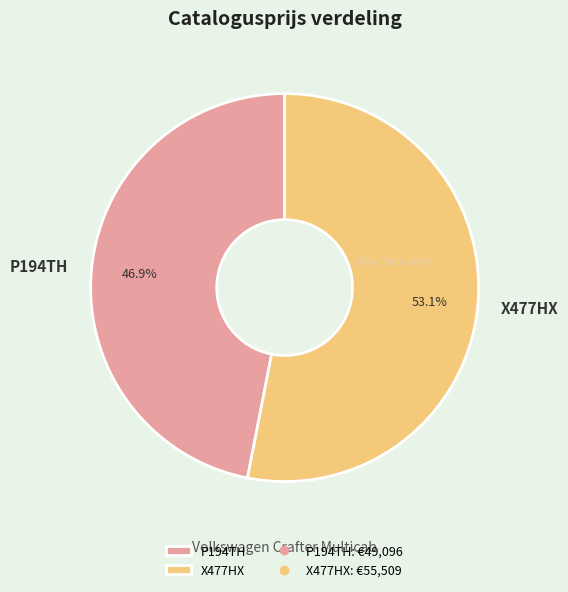

What is the total percentage of P194TH and X477HX?

100.0%